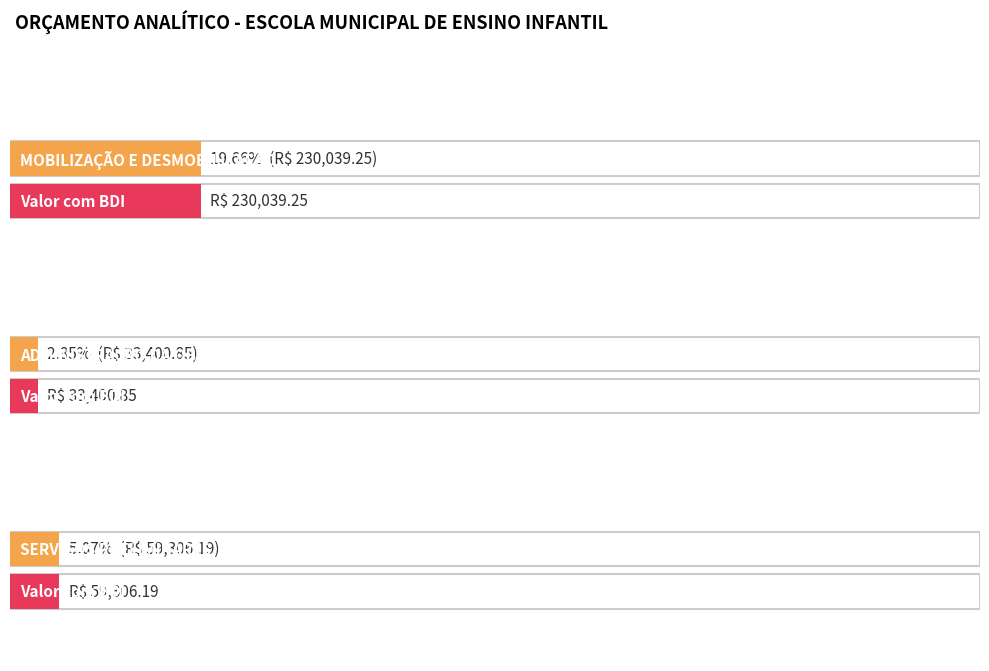

What is the difference between the values at ADMINISTRAÇÃO DA OBRA and MOBILIZAÇÃO E DESMOBILIZAÇÃO?

196638.4